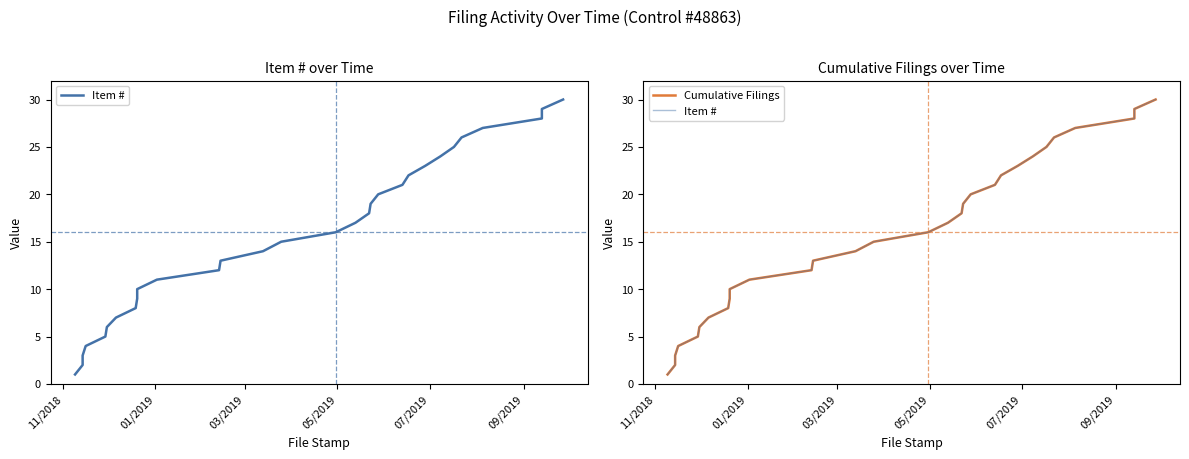

How many data points in Item # are less than 16?

15